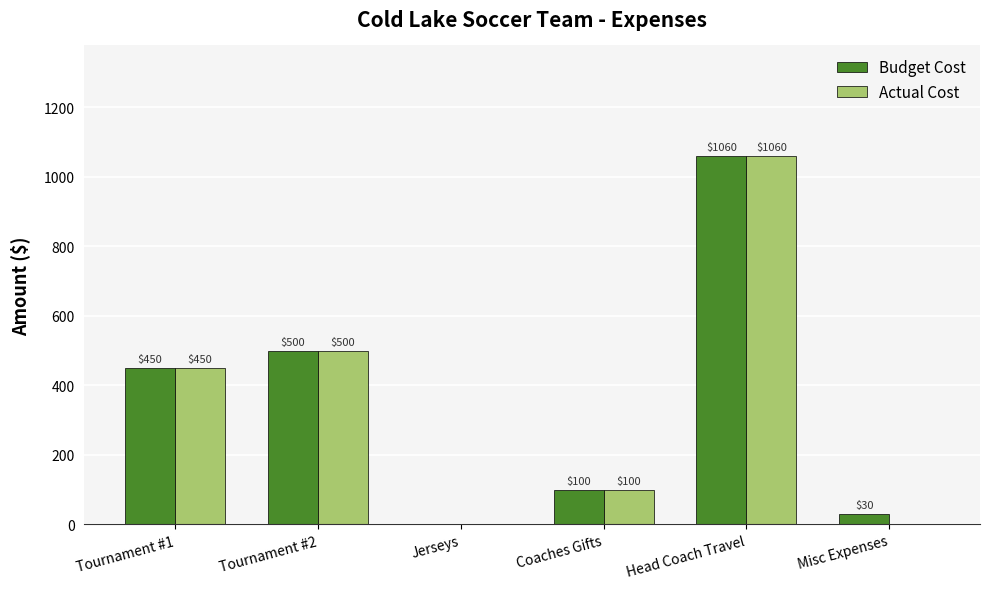

How many groups of bars are there?

6